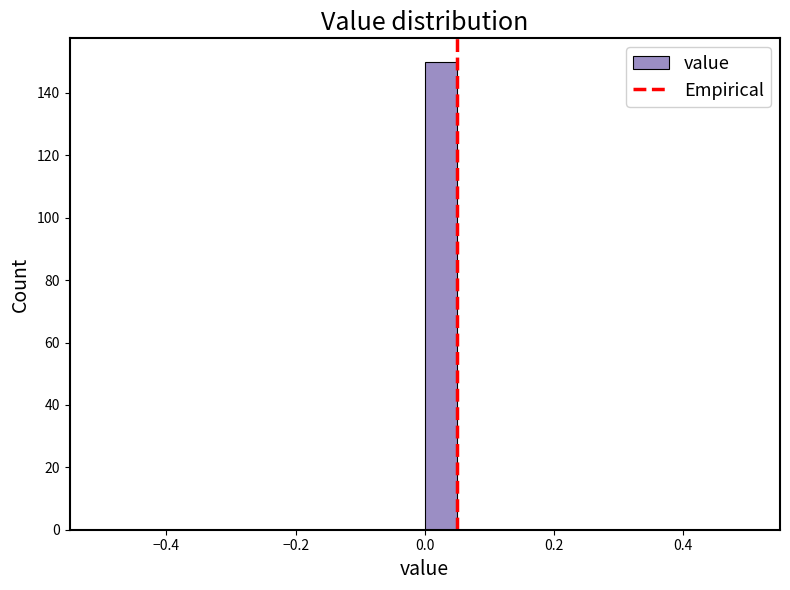

Around what value on the x-axis is the tallest bar? Give the approximate position of its centre, as read against the axis.

0.02